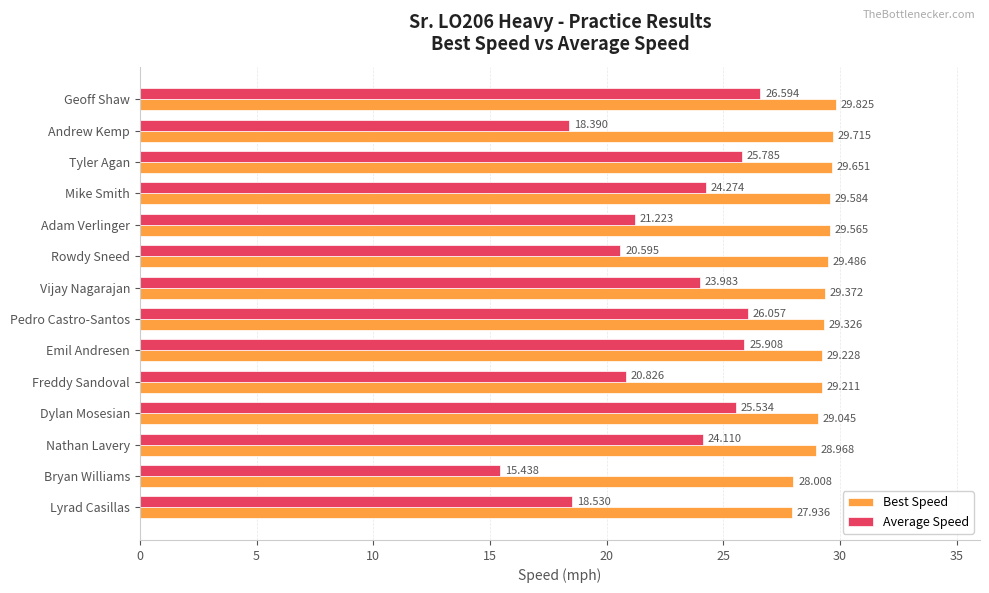

At which label is Best Speed closest to 28?

Bryan Williams